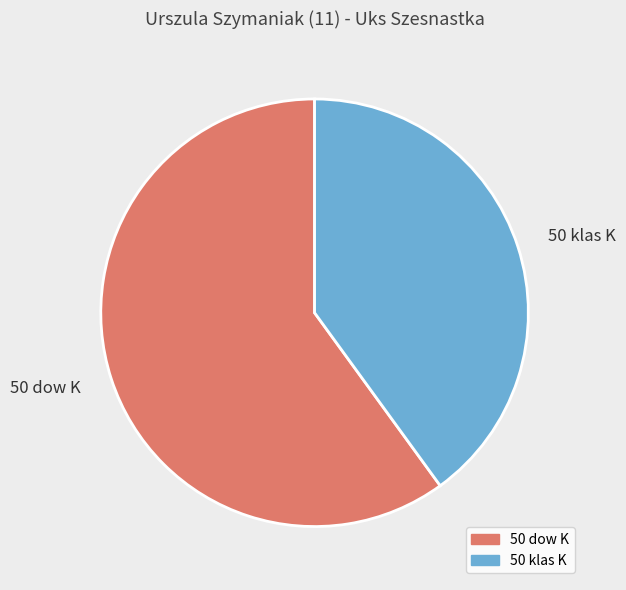

Combined, do 50 klas K and 50 dow K account for over 50%?

Yes